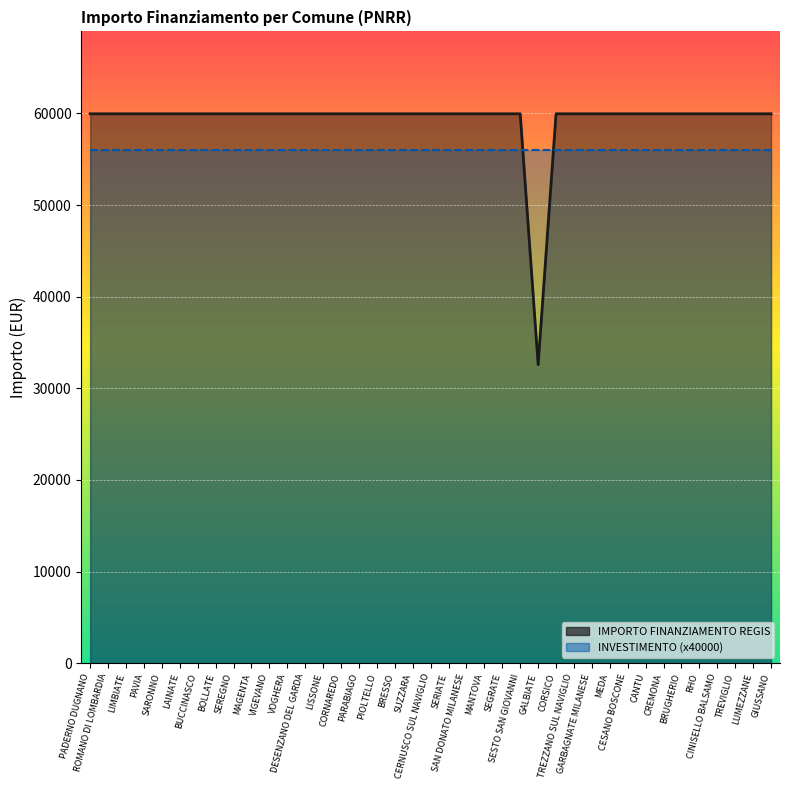

The chart shows a value of 59966 at CESANO BOSCONE. True or false?

True